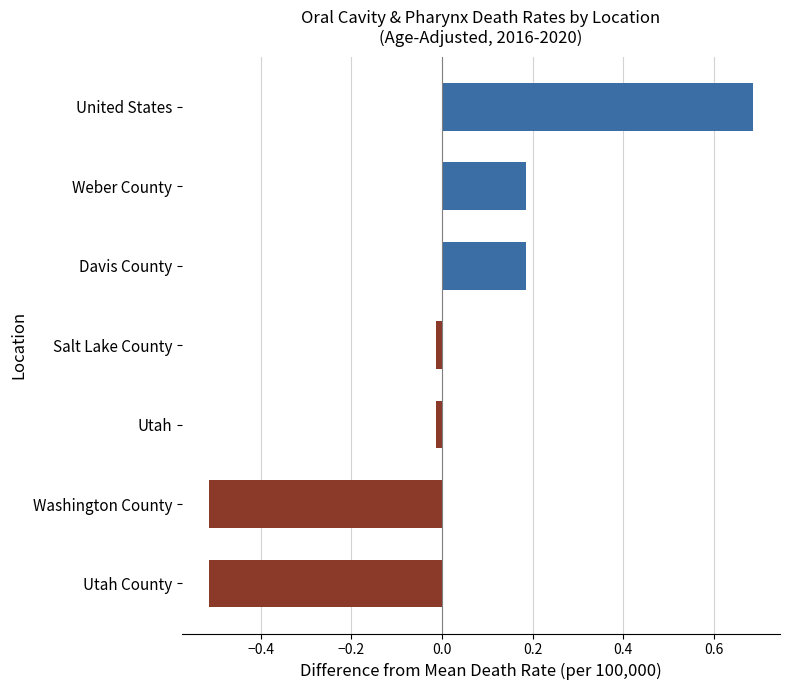

How many values are above zero?

3